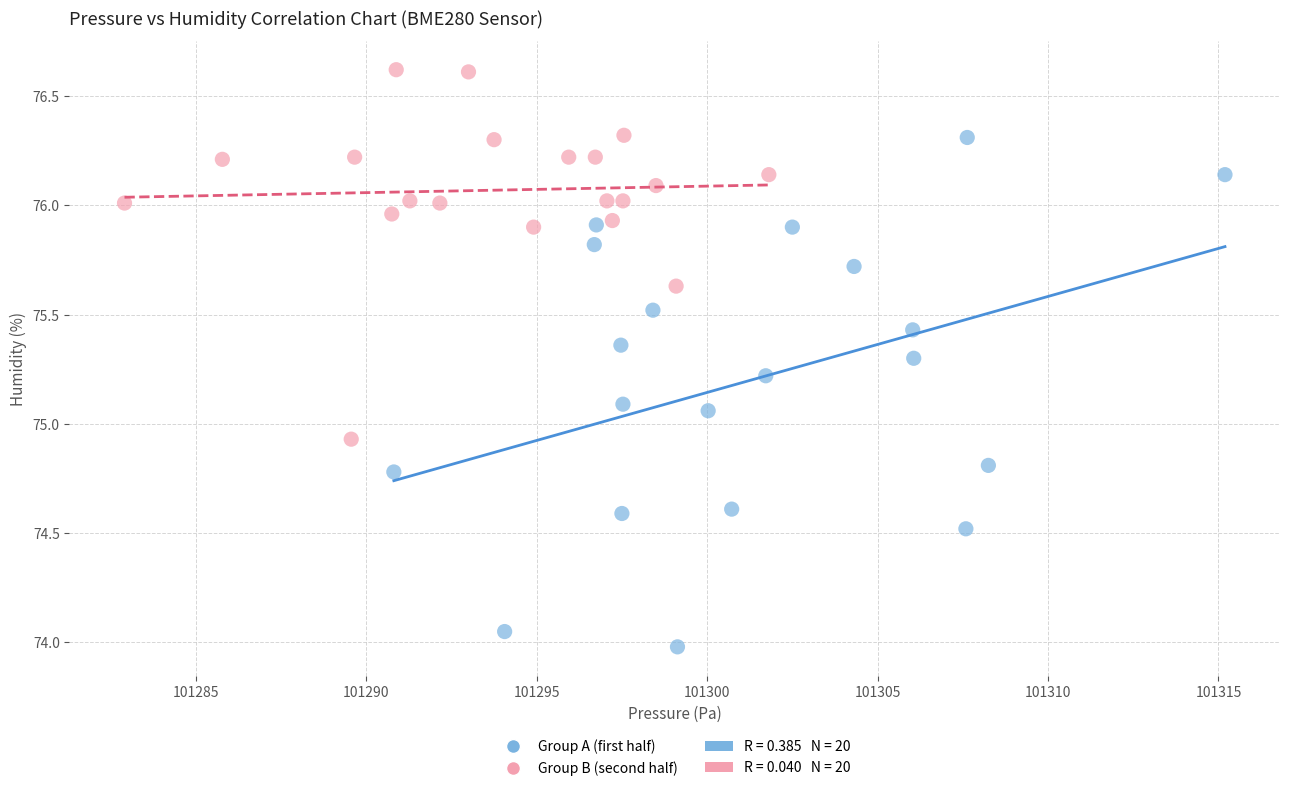

Which series has the largest Y range (max minus min)?

Group A (first half)